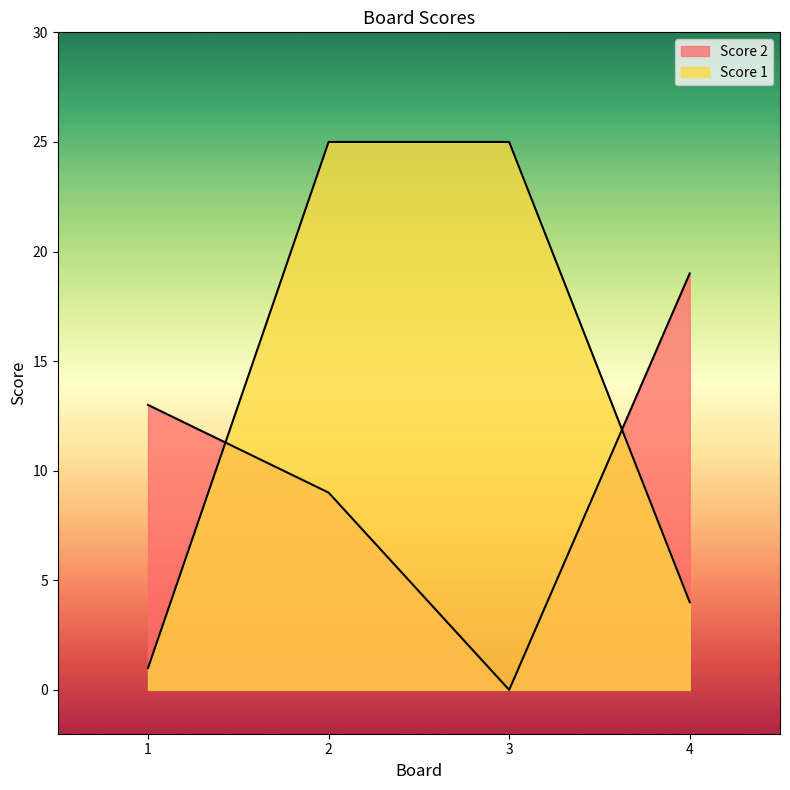

True or false: Score 1 has a value of 1 at 1.

False